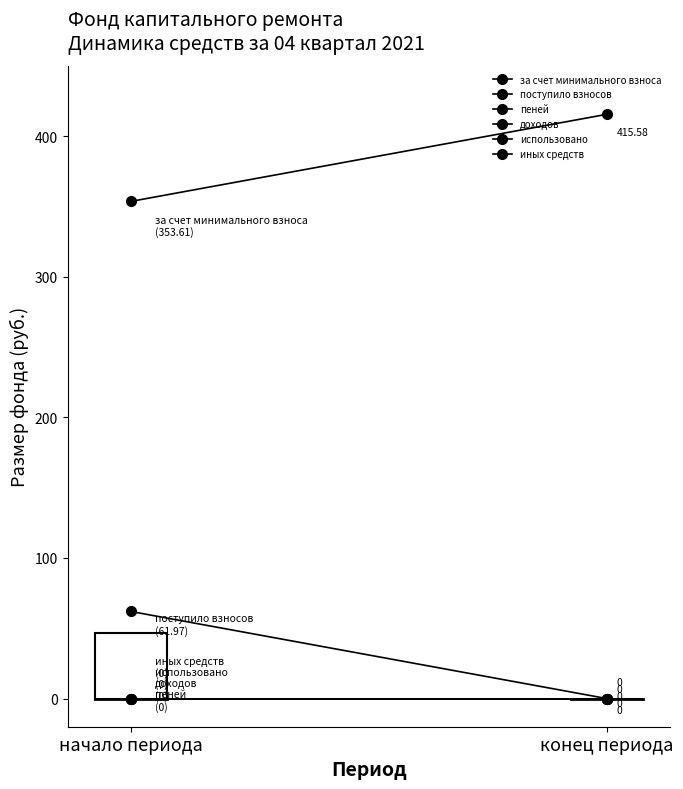

What is the difference between the maximum and minimum values in the за счет минимального взноса series?

62.0